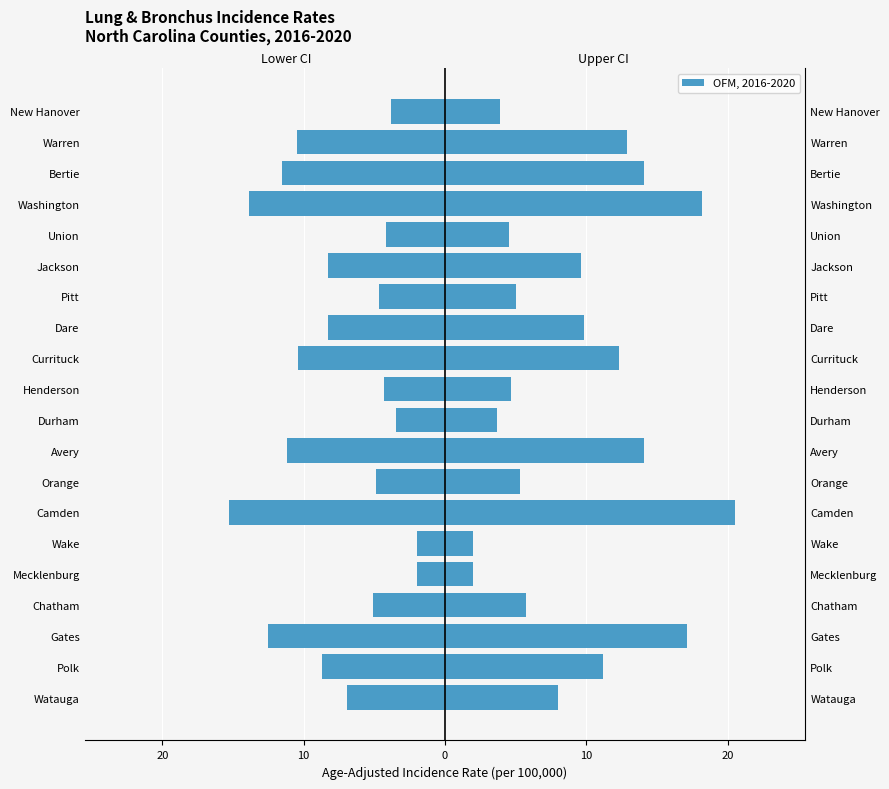

Reading left to right, transcribe all the data shown in this chart.

Lower 95% CI: -6.9	-8.7	-12.5	-5.1	-2.0	-2.0	-15.3	-4.9	-11.2	-3.5	-4.3	-10.4	-8.3	-4.7	-8.3	-4.2	-13.9	-11.5	-10.5	-3.8
Upper 95% CI: 8.0	11.2	17.1	5.7	2.0	2.0	20.5	5.3	14.1	3.7	4.7	12.3	9.8	5.0	9.6	4.5	18.2	14.1	12.9	3.9